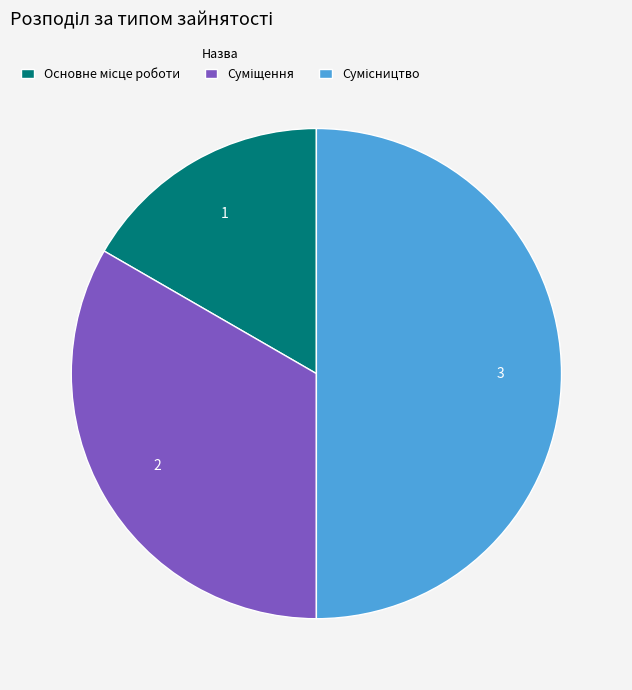

How many slices are in this pie chart?

3